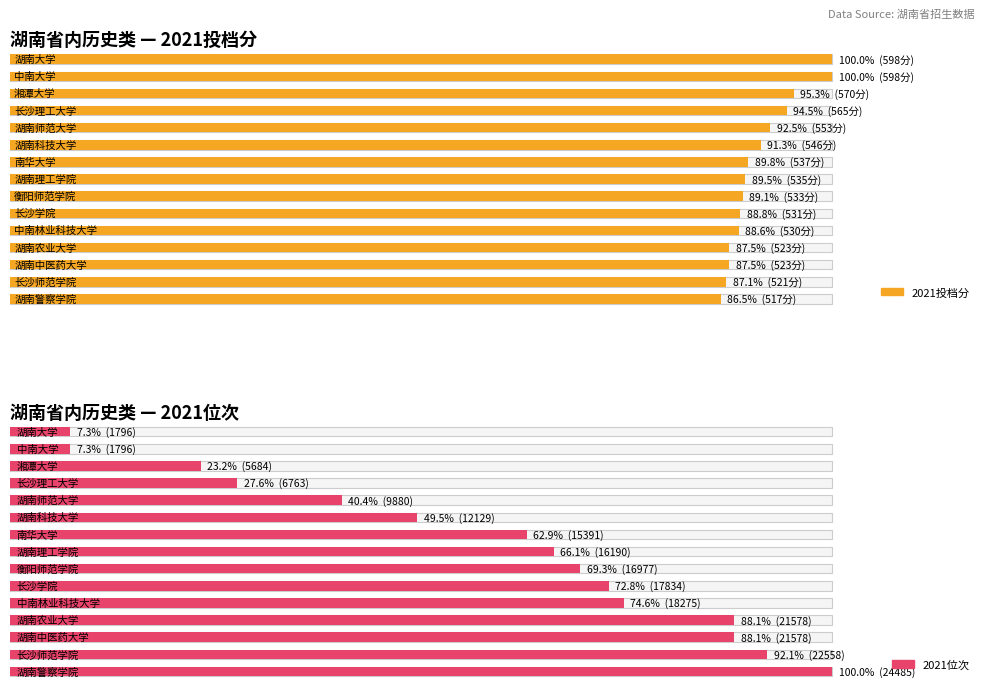

What is the average value of the 2021位次 series?

14194